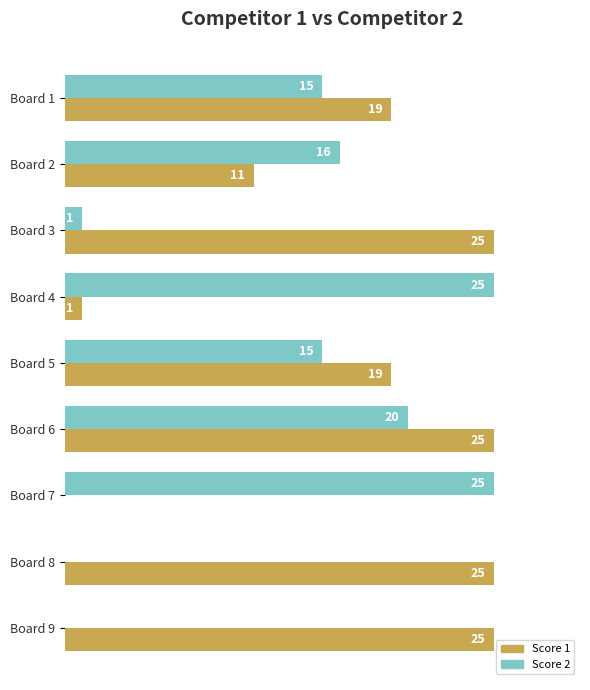

What is the total value across all series at Board 4?

26